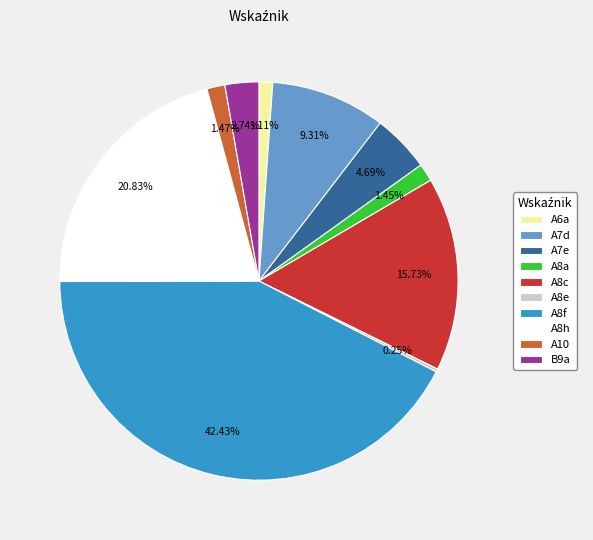

Does A8c account for over 50% of the chart?

No